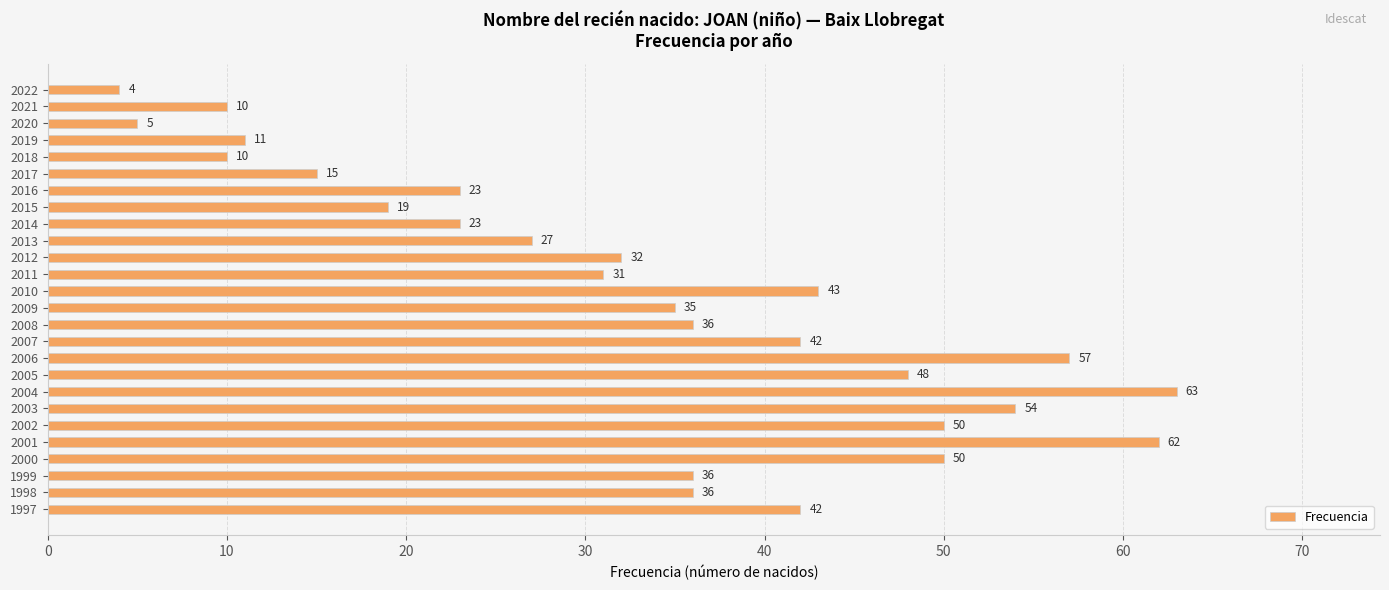

What is the value of the 25th bar from the top?

36